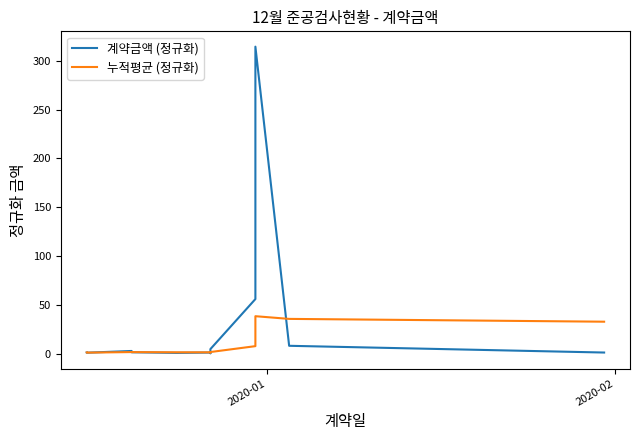

List the series in order of their peak value, lowest first.

누적평균 (정규화), 계약금액 (정규화)